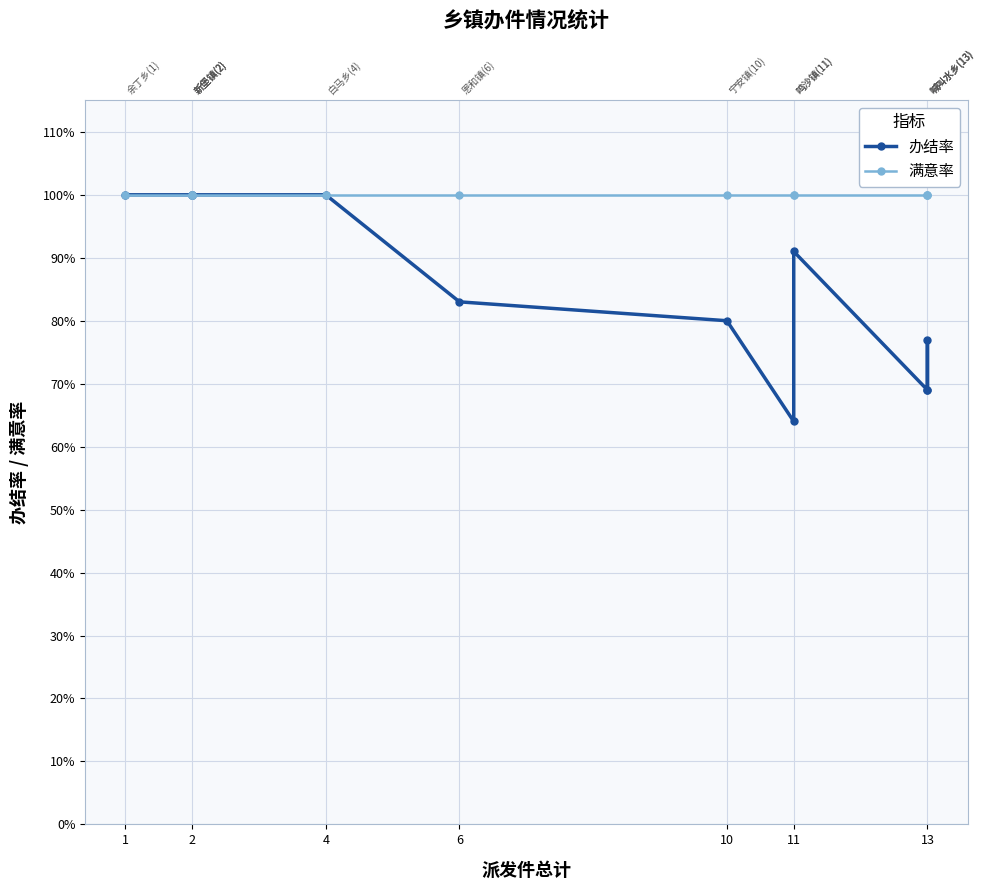

What is the value of the 办结率 point at the 11th from the left?

0.6